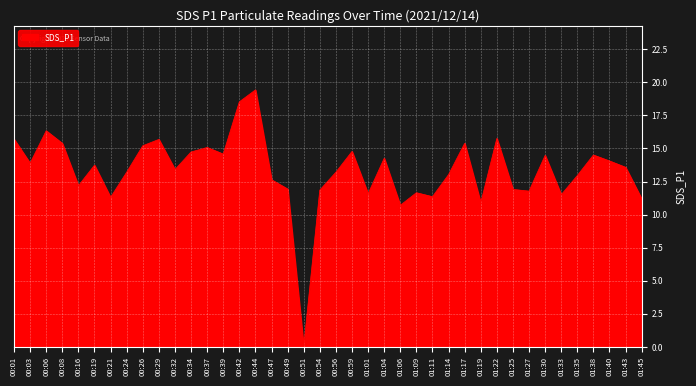

Is it true that the value at 00:54 is 11.8?

True